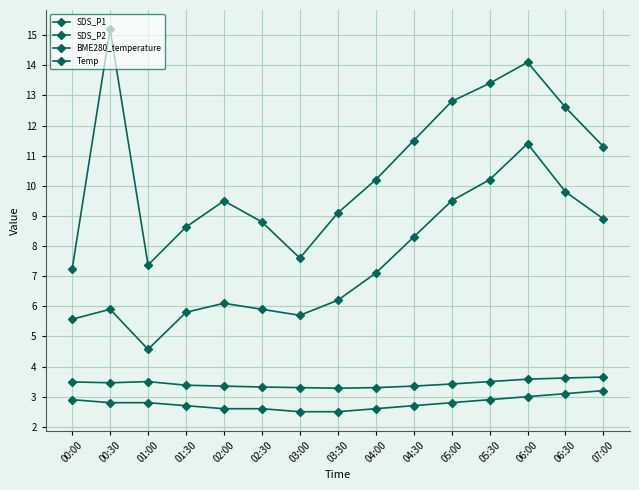

Is this an area chart (filled region under the line)?

No